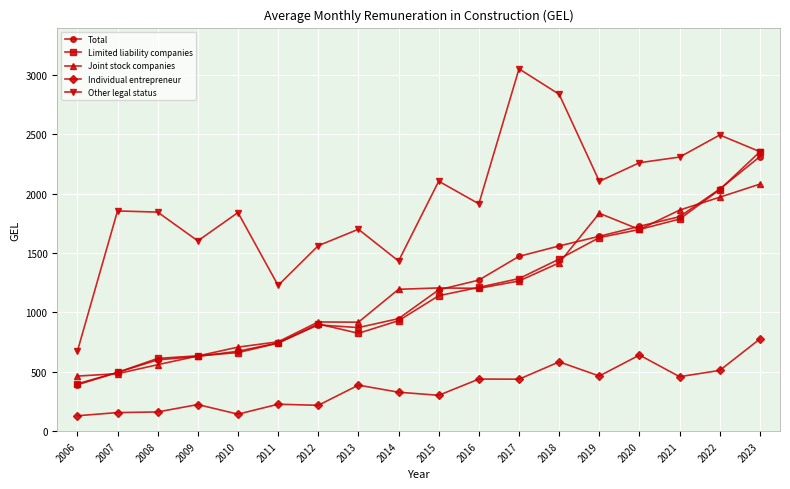

What is the sum of the Other legal status values at 2019 and 2010?

3946.7